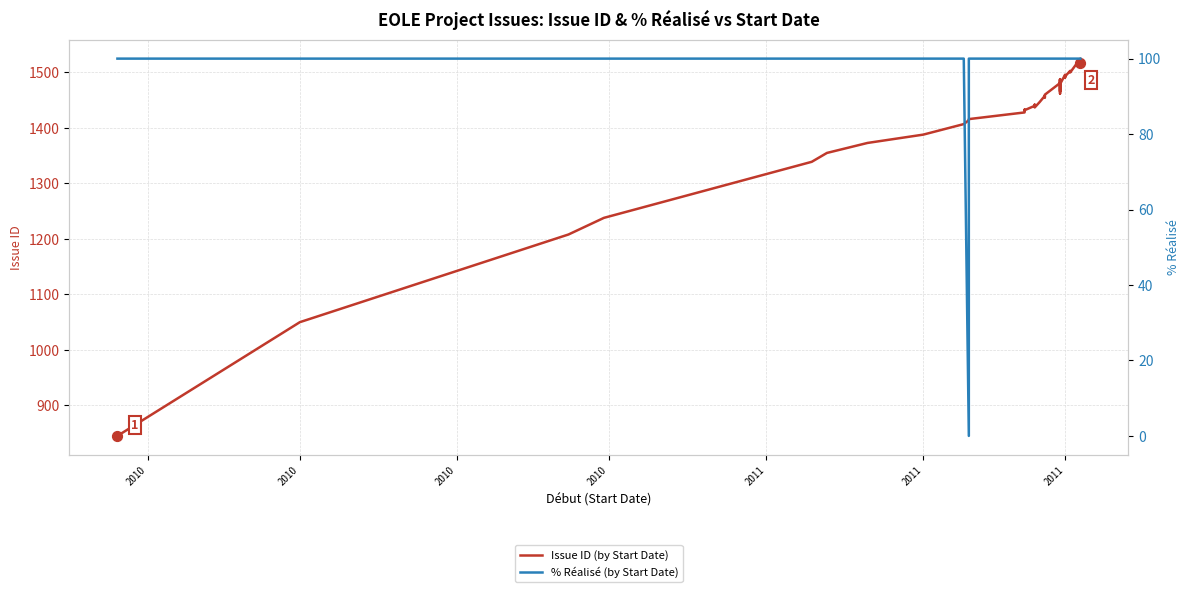

Which series has the widest spread of Y values?

Issue ID (by Start Date)